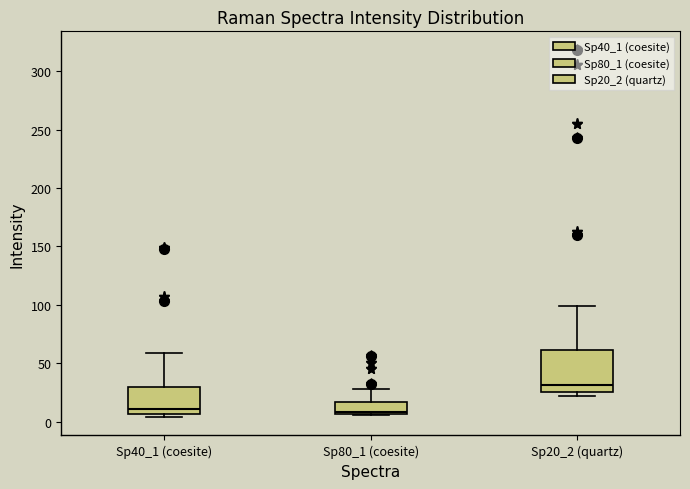

Where does the upper whisker of the box for Sp80_1 (coesite) end on the y-axis? The values are not printed on the chart, so give them approximately, as read against the axis.

30